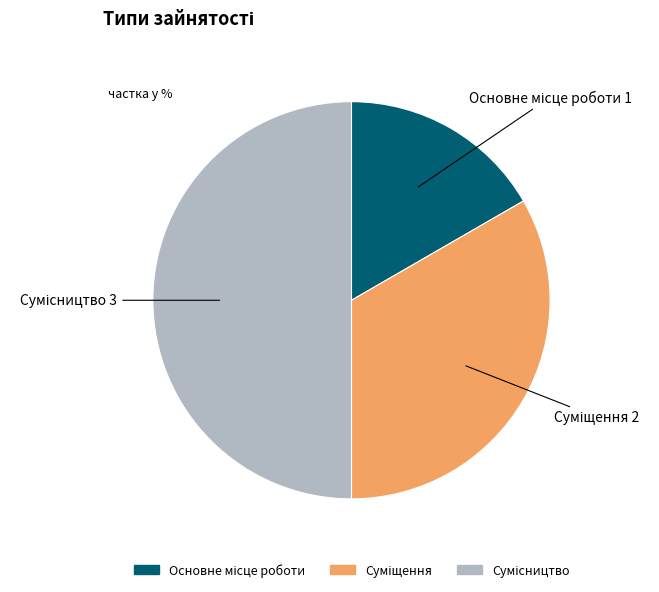

What percentage is the Основне місце роботи slice, to the nearest percent?

17%